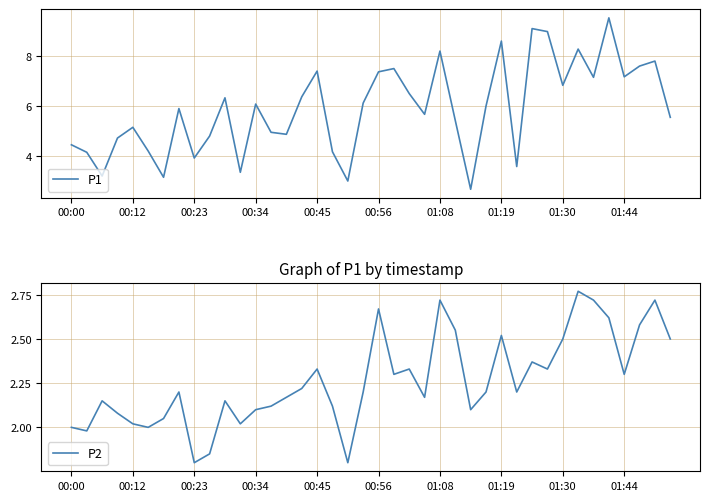

What is the highest value of the P1 series?

9.5